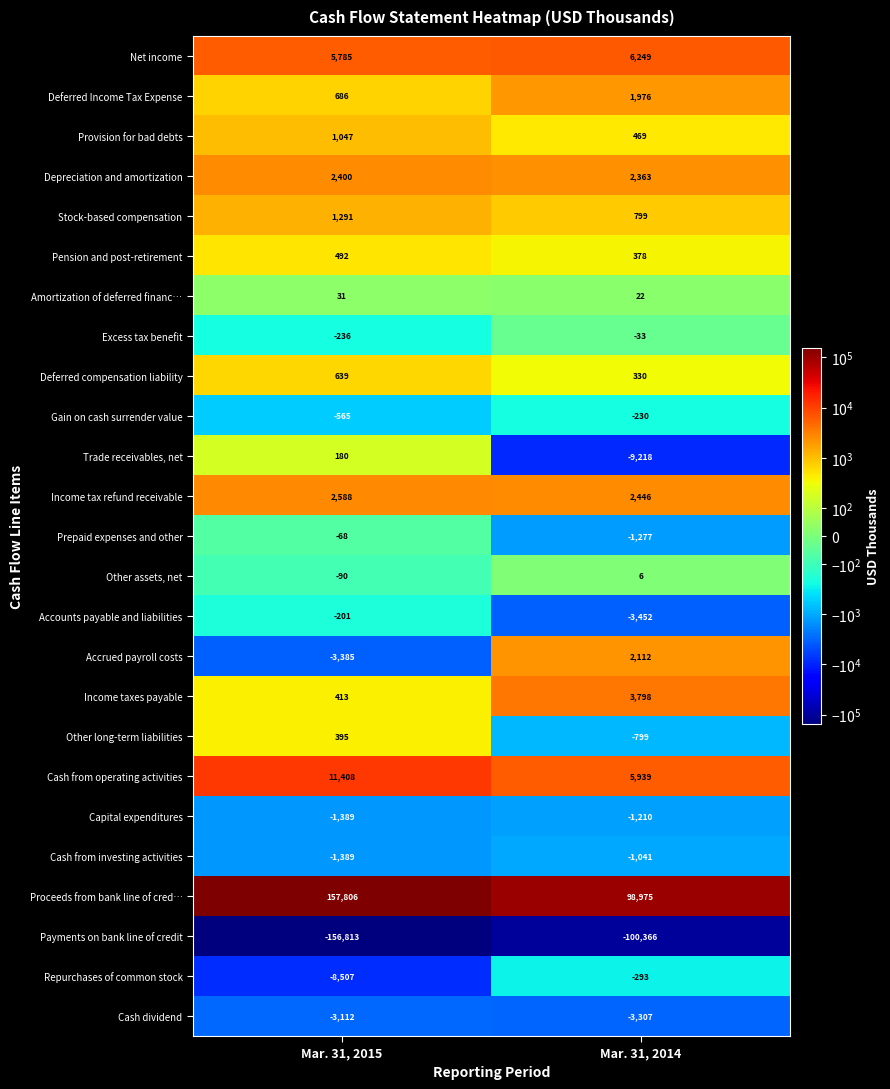

At Mar. 31, 2014, list the series in order from smallest to largest.

Payments on bank line of credit, Trade receivables, net, Accounts payable and liabilities, Cash dividend, Prepaid expenses and other, Capital expenditures, Cash from investing activities, Other long-term liabilities, Repurchases of common stock, Gain on cash surrender value, Excess tax benefit, Other assets, net, Amortization of deferred financ…, Deferred compensation liability, Pension and post-retirement, Provision for bad debts, Stock-based compensation, Deferred Income Tax Expense, Accrued payroll costs, Depreciation and amortization, Income tax refund receivable, Income taxes payable, Cash from operating activities, Net income, Proceeds from bank line of cred…